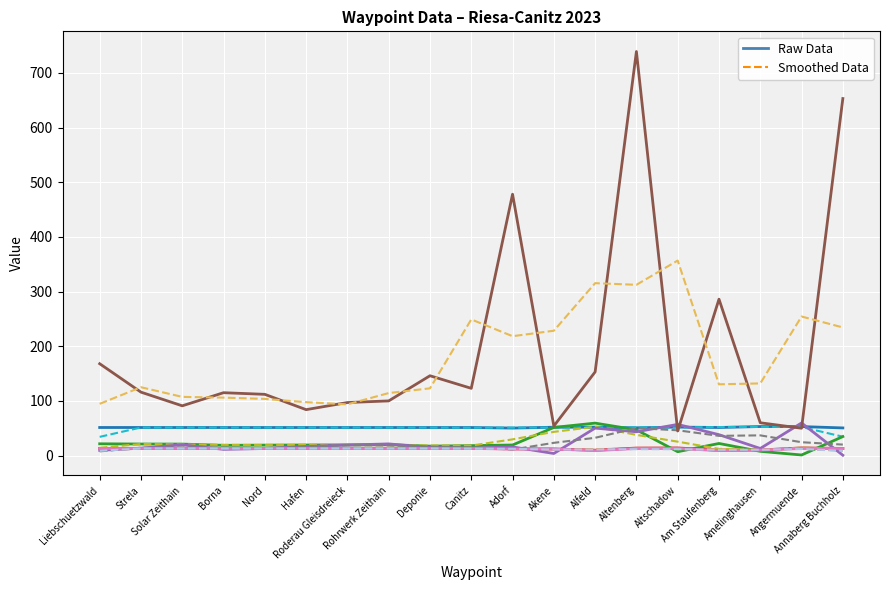

What is the maximum value shown in the chart?

739.0